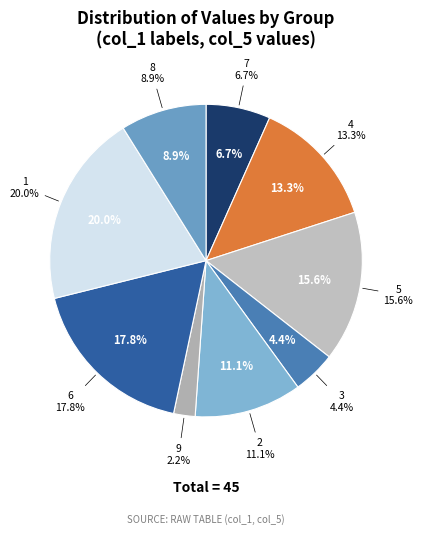

Is the sum of 2 and 5 greater than half?

No